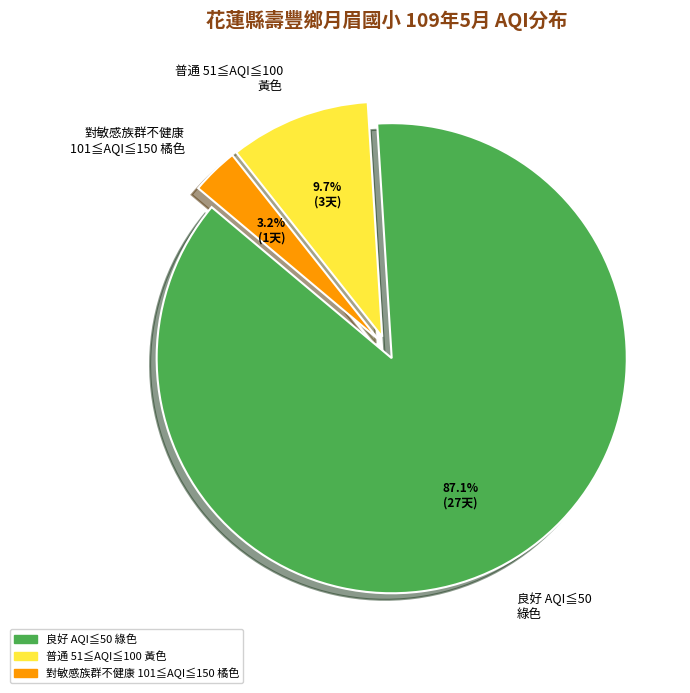

To the nearest percent, what is the average slice percentage?

33%